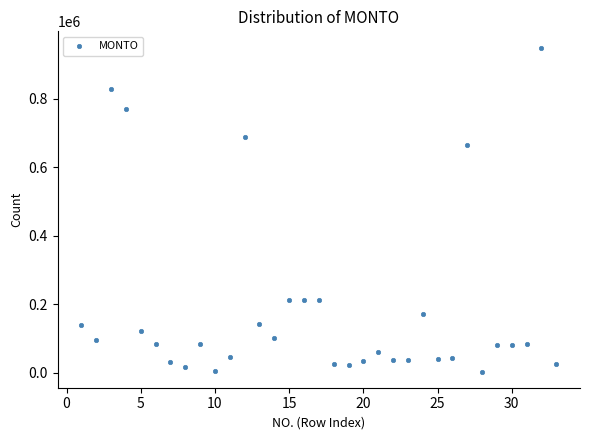

What Y value in the scatter plot is closest to 476437?

664984.6